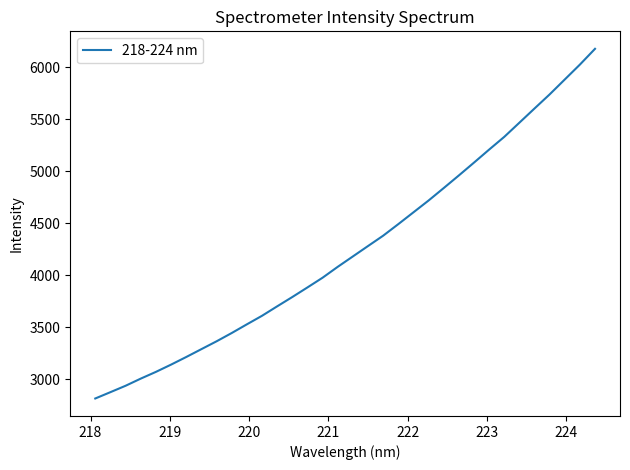

What is the smallest value displayed?

2816.5